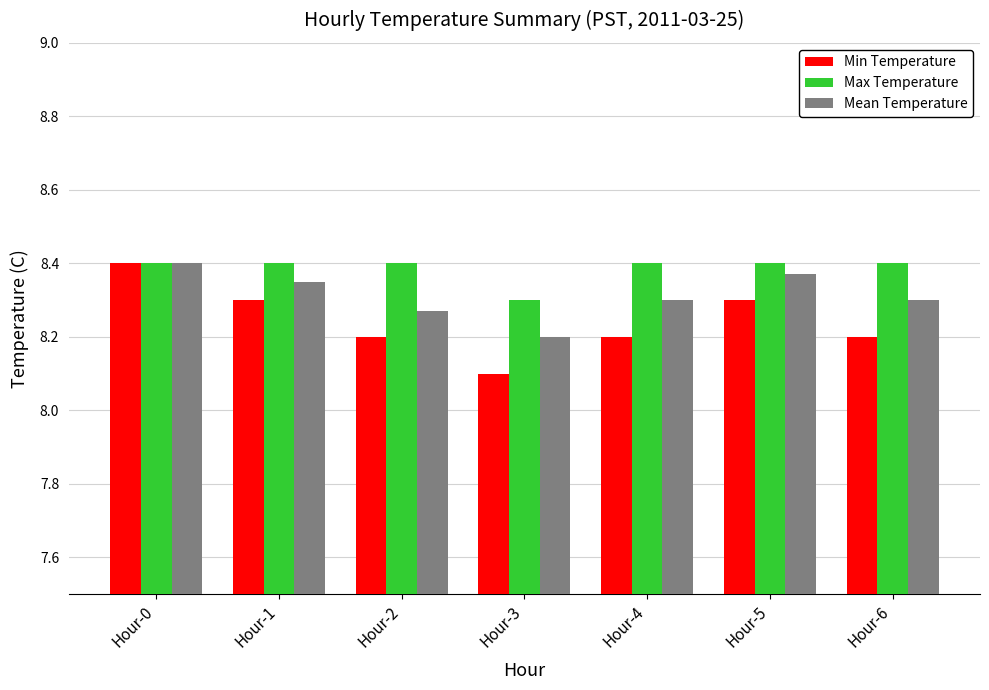

How many Mean Temperature values are between 8 and 9?

7